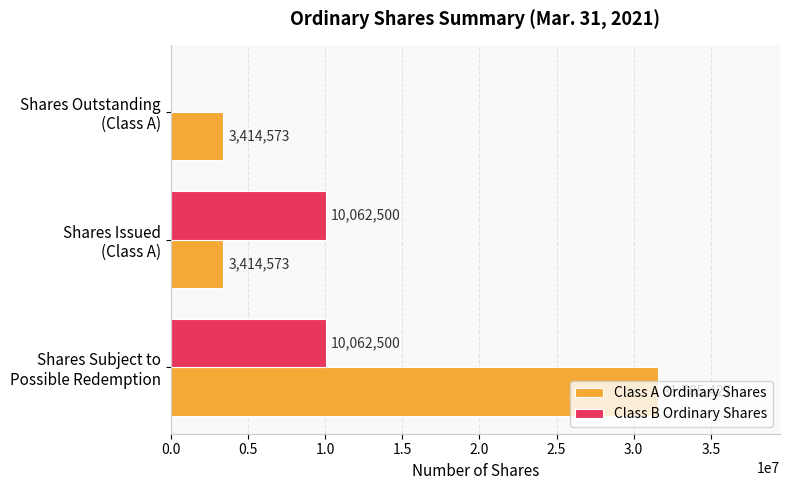

Which series has the largest total across all categories?

Class A Ordinary Shares